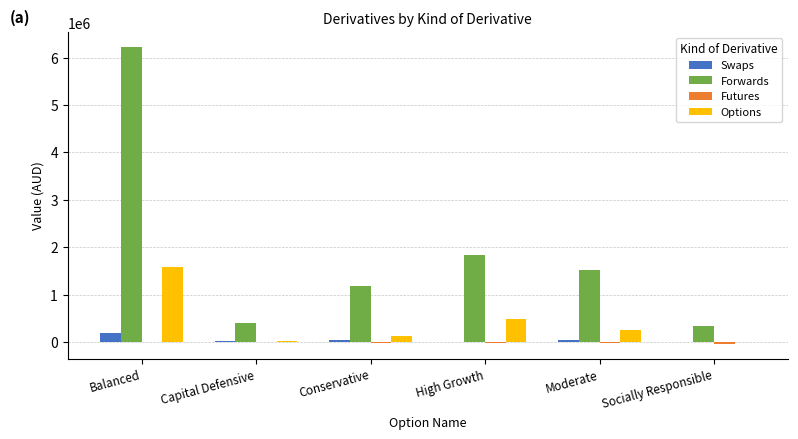

Which series changed the most between Balanced and High Growth?

Forwards